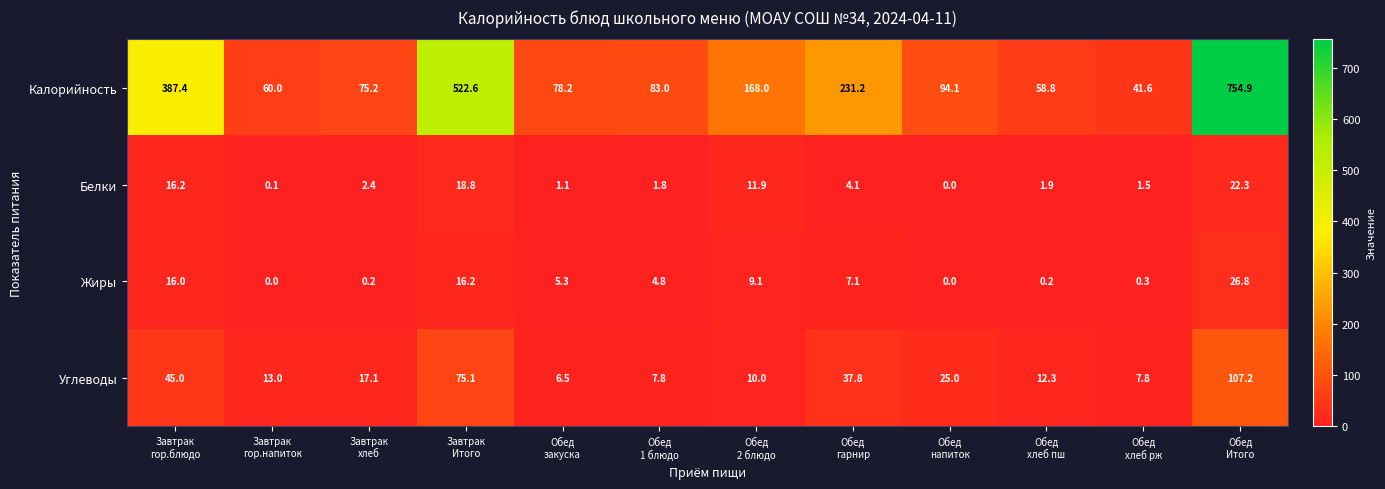

Which series has the largest range (max minus min)?

Калорийность